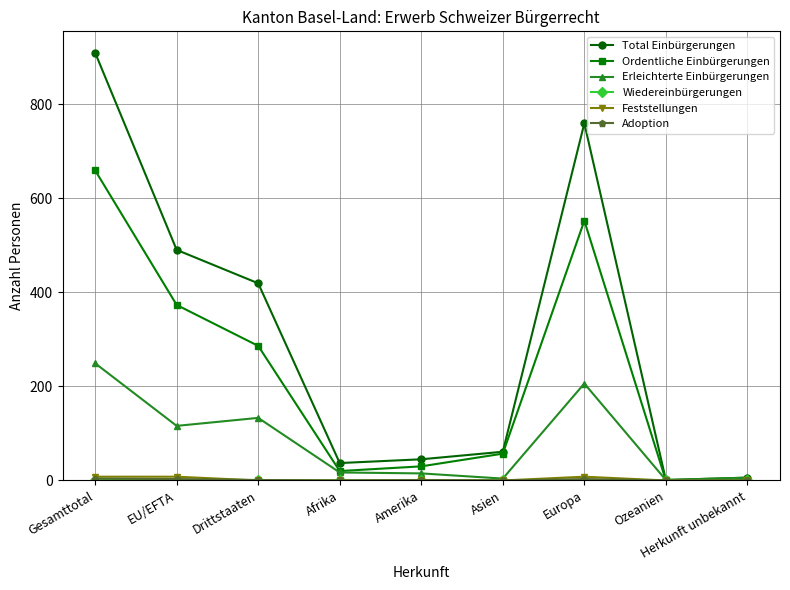

Which label corresponds to the largest value in the chart?

Gesamttotal